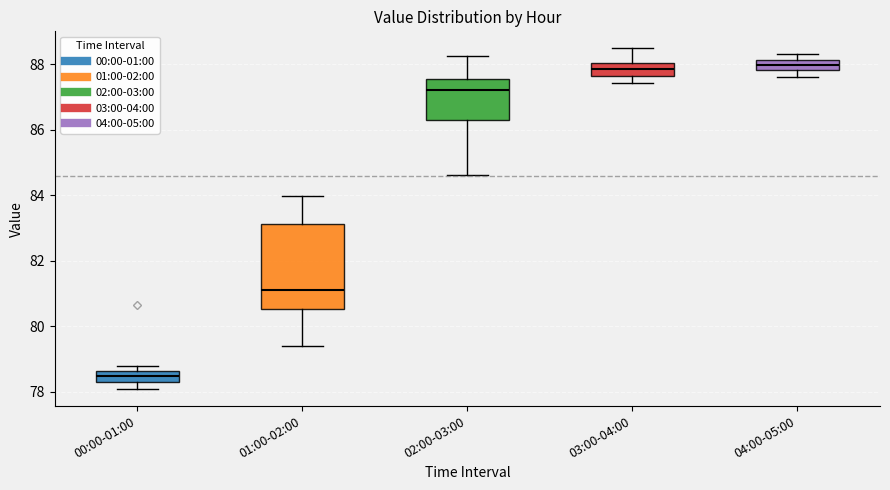

Comparing the boxes themselves (not the whiskers), which one is the tallest?

01:00-02:00